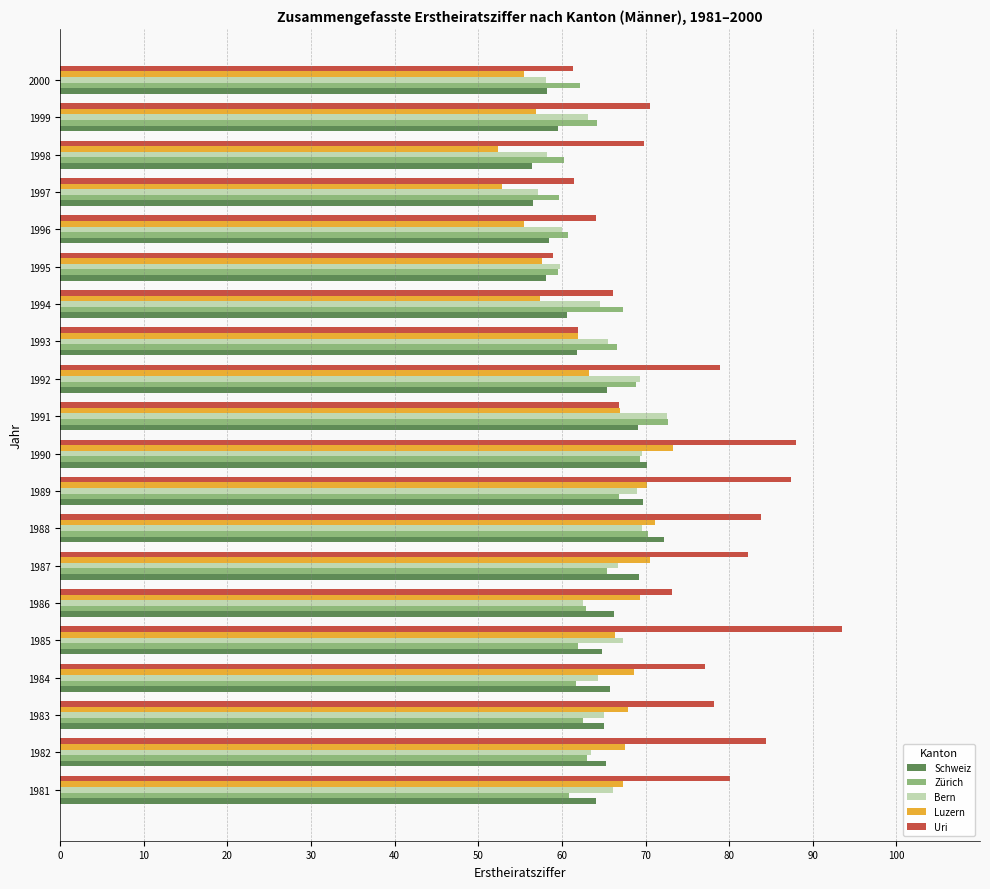

What value does the Bern series have at 1985?

67.3